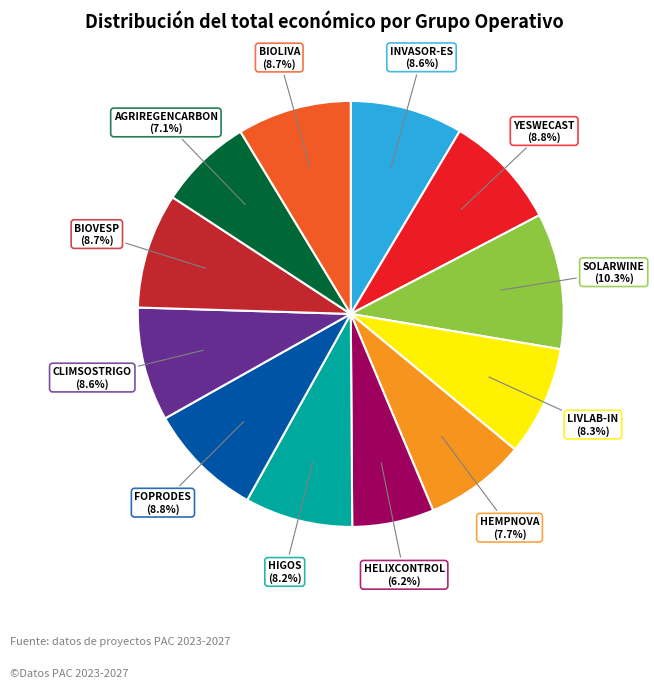

What percentage is the INVASOR-ES slice, to the nearest percent?

9%